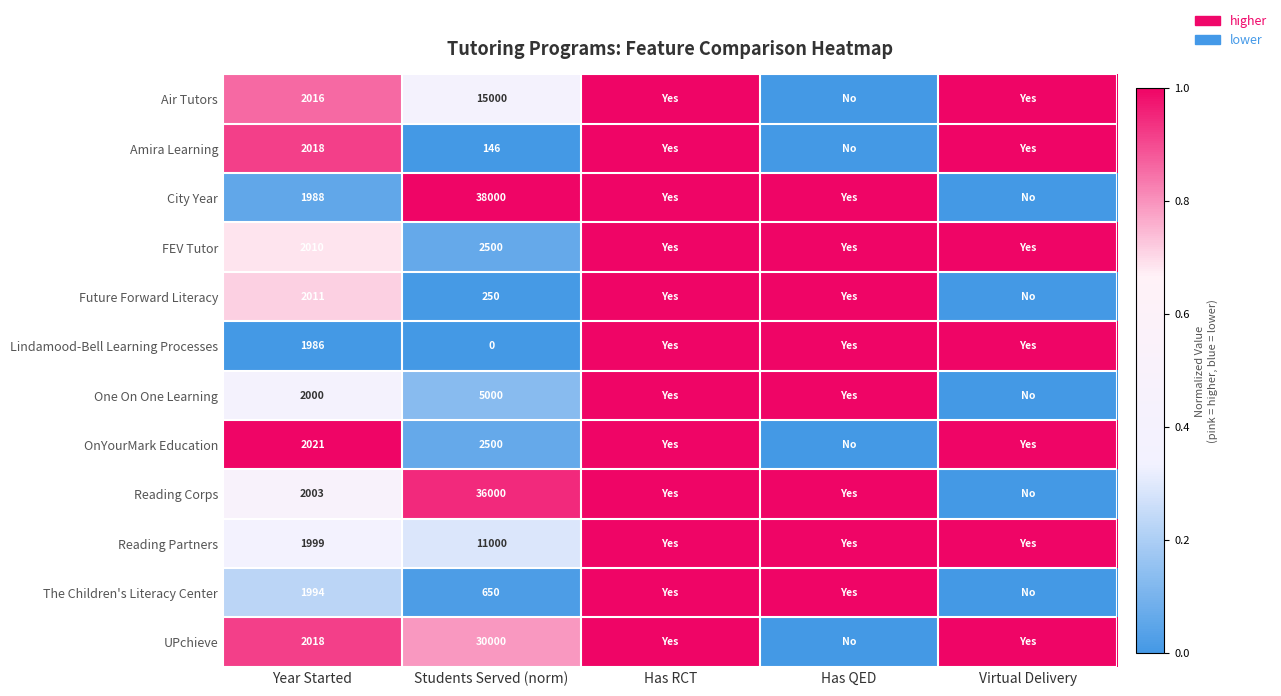

What is the difference between the highest and lowest values at Year Started?

35